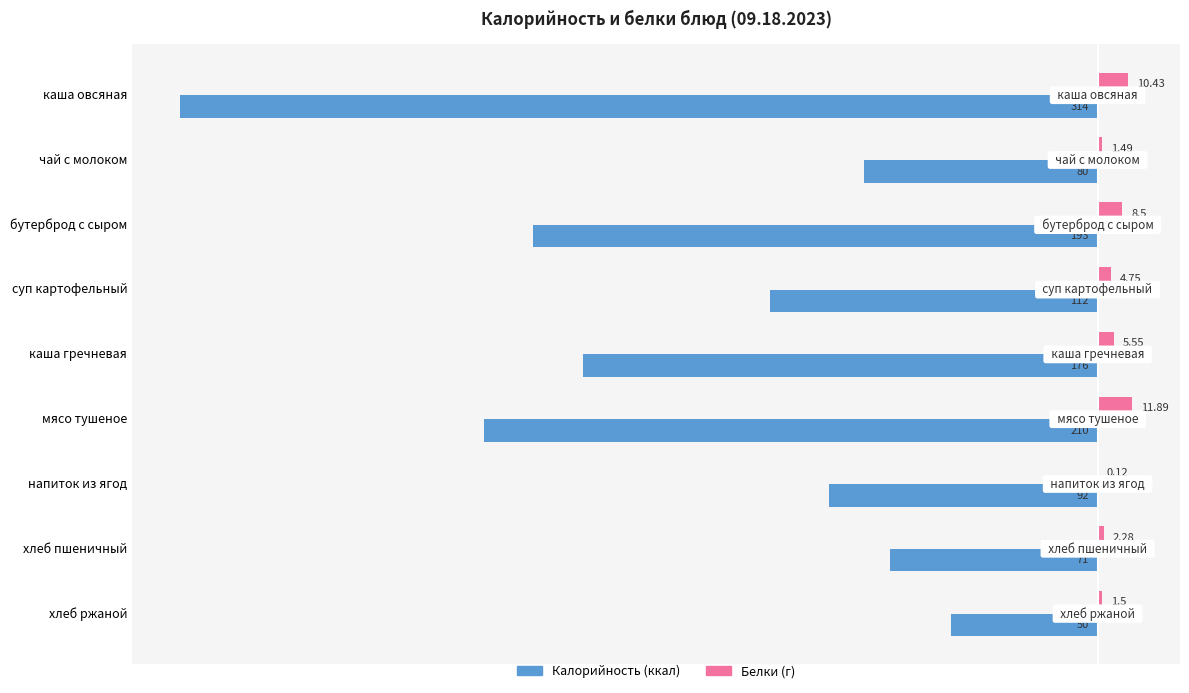

Which category has the highest value across all series?

мясо тушеное